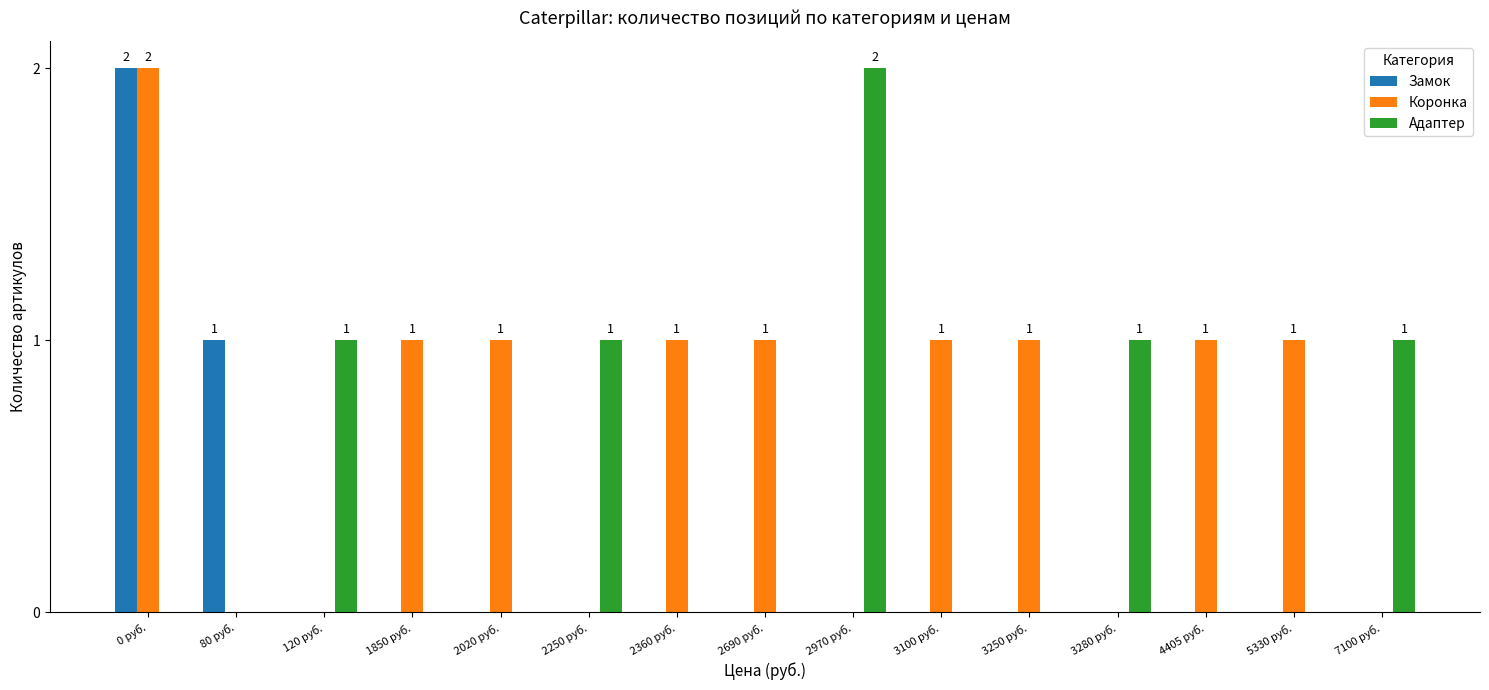

At which label does Коронка reach its peak?

0 руб.